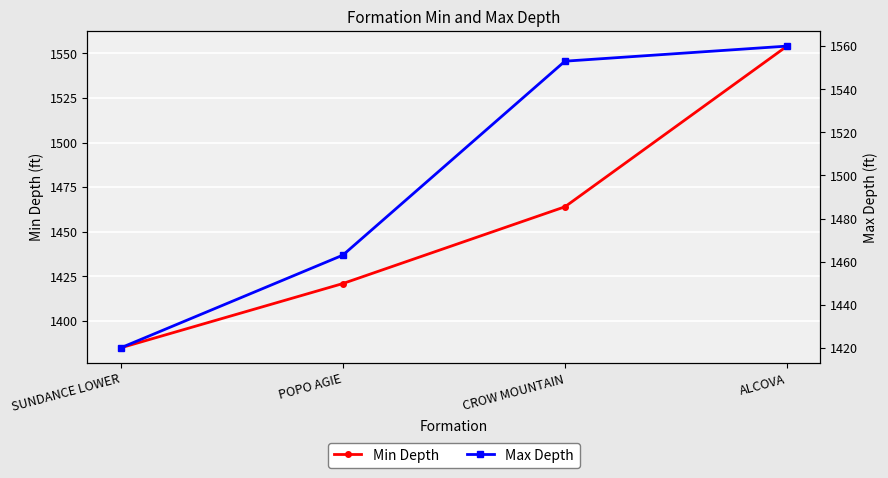

At which category is the sum across all series the highest?

ALCOVA